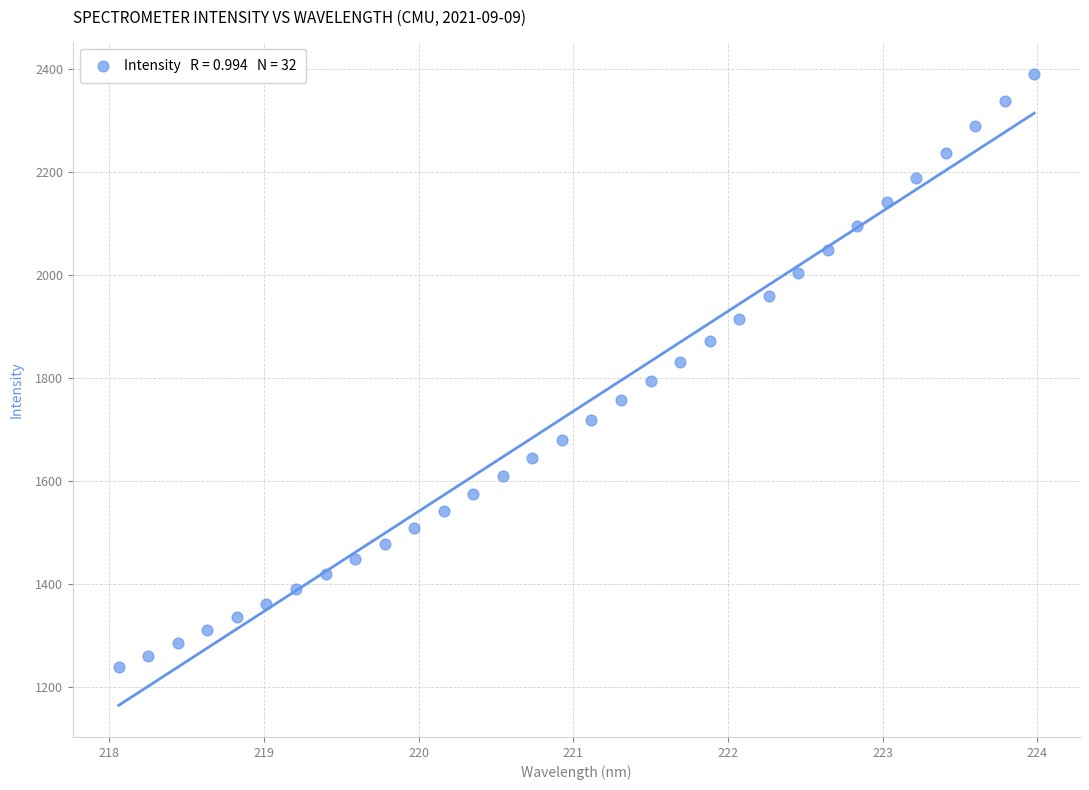

What is the range of Y values (max minus min)?

1150.7